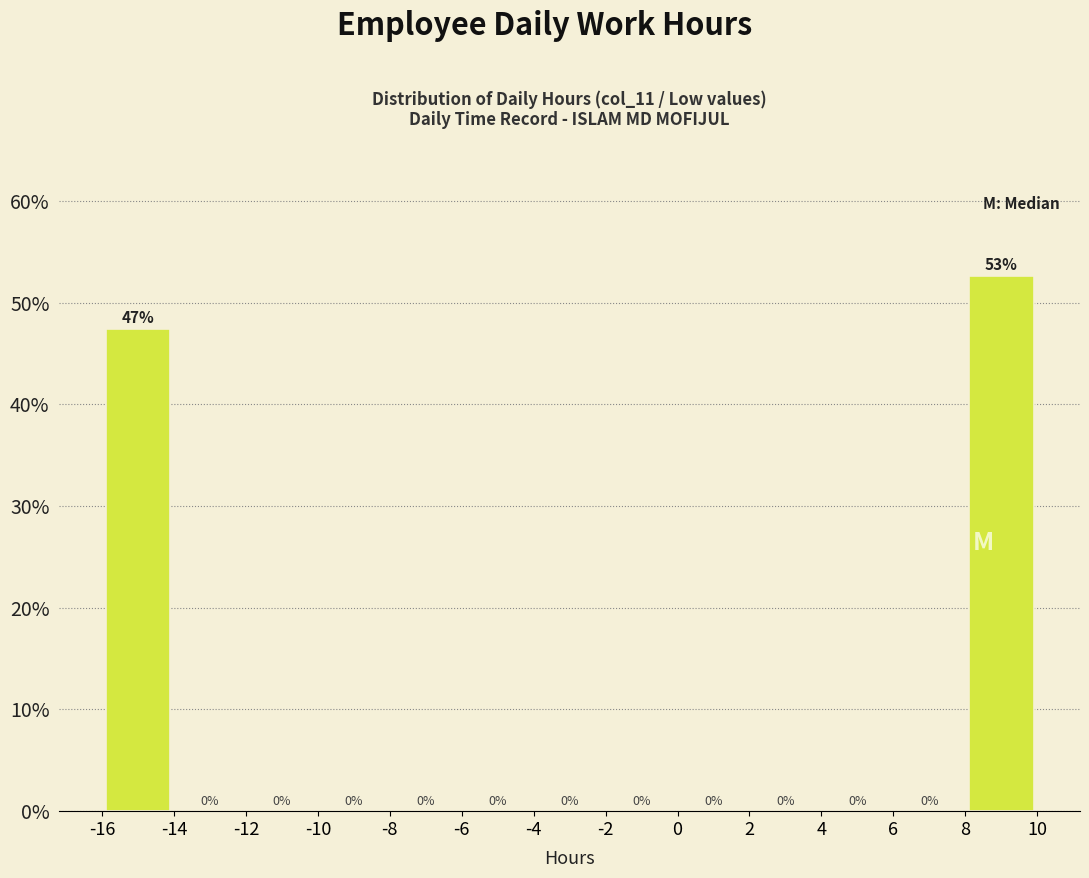

Over which range of the x-axis is the bar tallest?

8 to 10